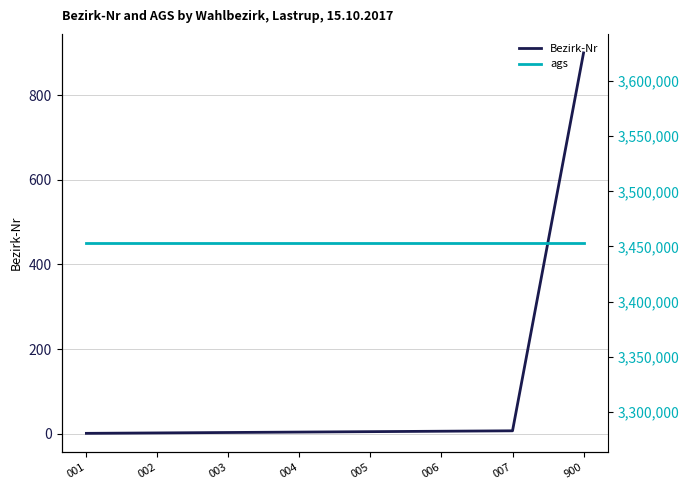

True or false: ags and Bezirk-Nr cross at least once.

False